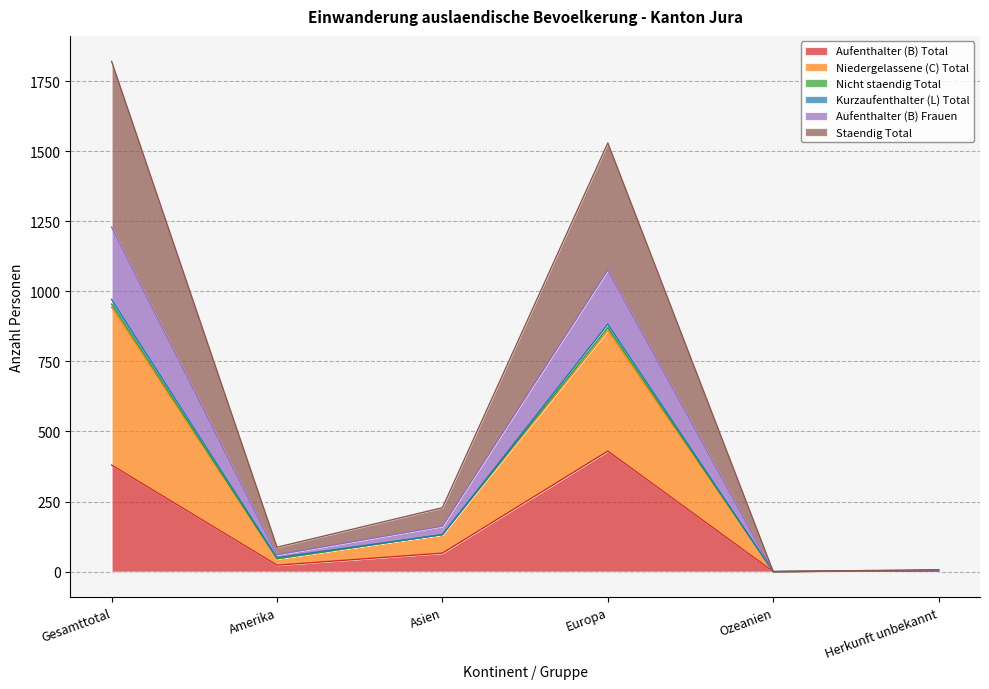

How many categories are shown in the chart?

6